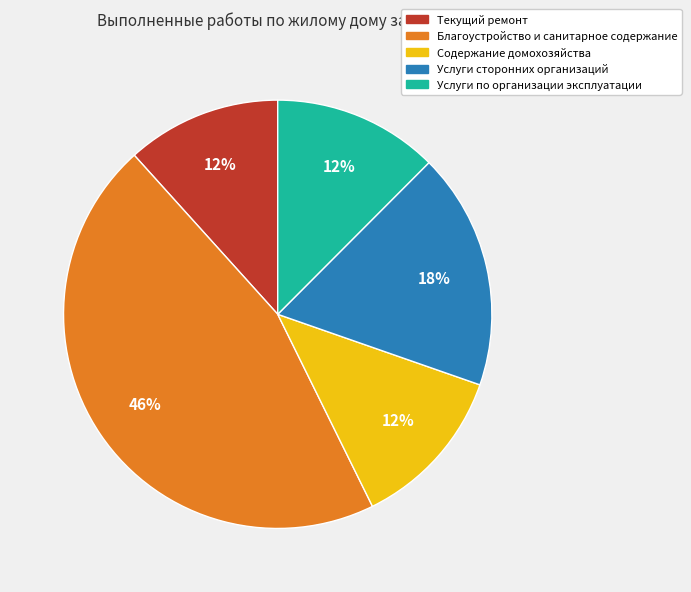

Combined, do Текущий ремонт and Услуги по организации эксплуатации account for over 50%?

No